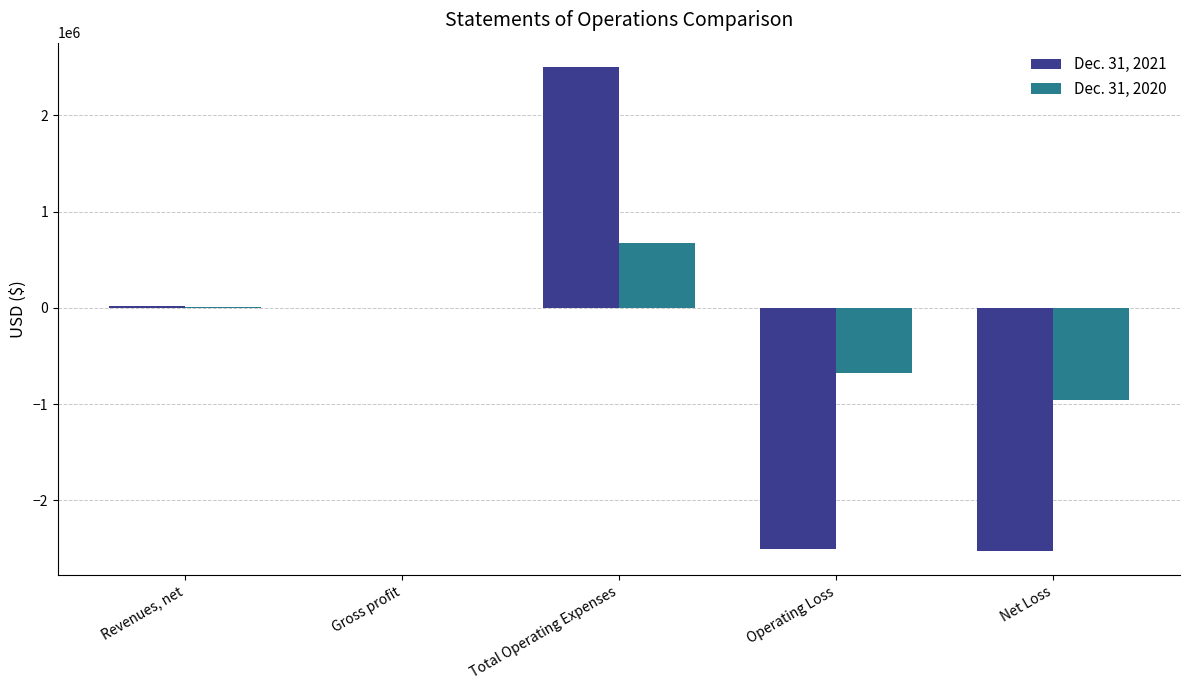

The value of Dec. 31, 2021 at Net Loss is -1440115. True or false?

False